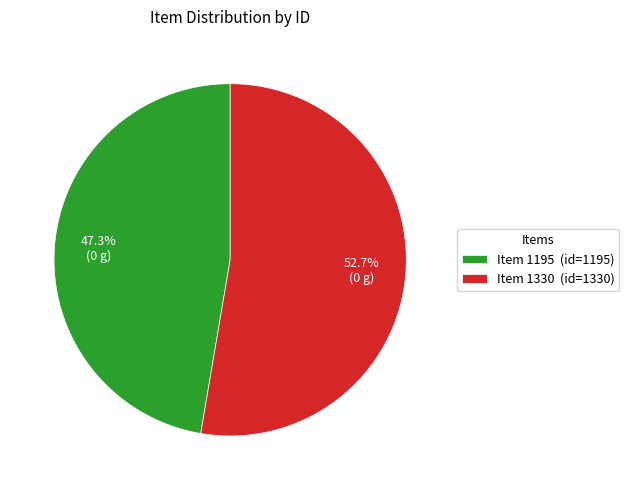

What percentage is the Item 1330 slice, to the nearest percent?

53%